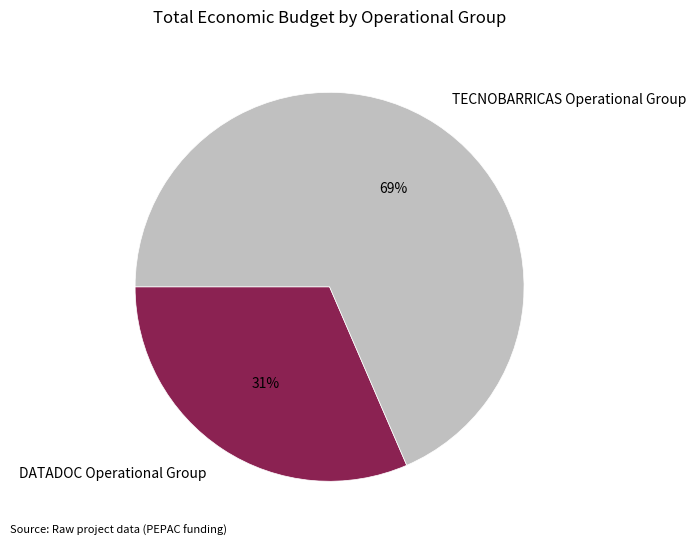

Rank the categories by value from highest to lowest.

TECNOBARRICAS Operational Group, DATADOC Operational Group